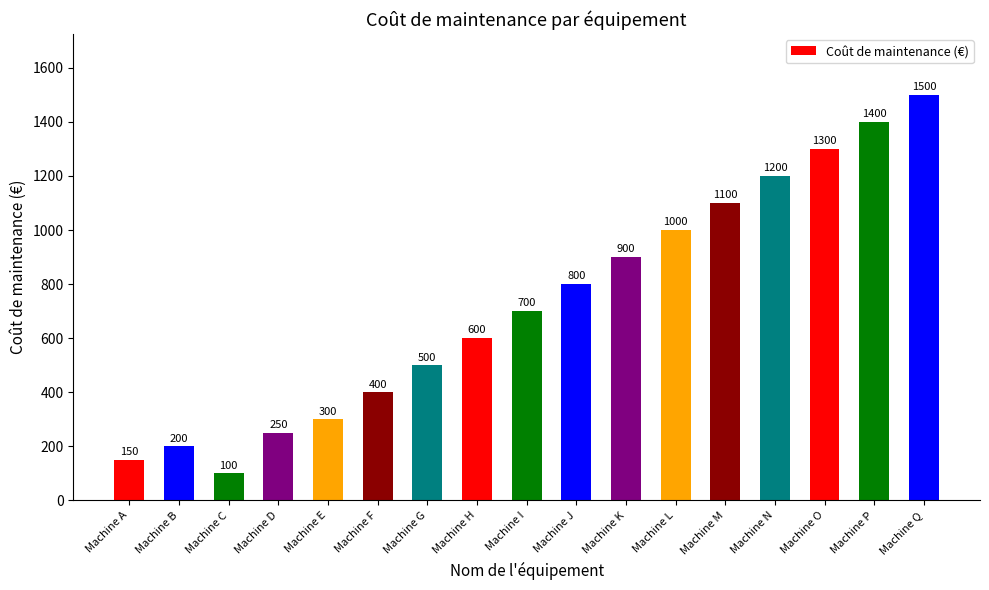

At which category does the chart reach its peak across all series?

Machine Q